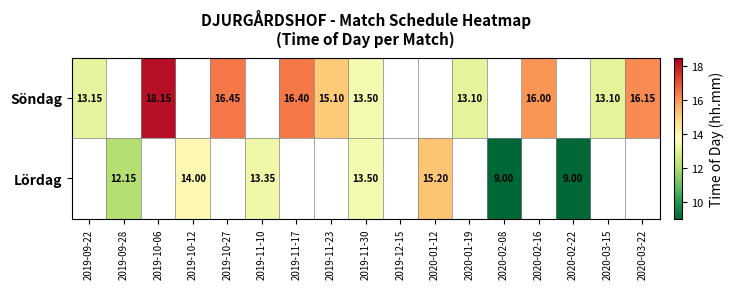

Is the value of Söndag at 2019-10-27 greater than the value of Lördag at 2019-11-30?

Yes